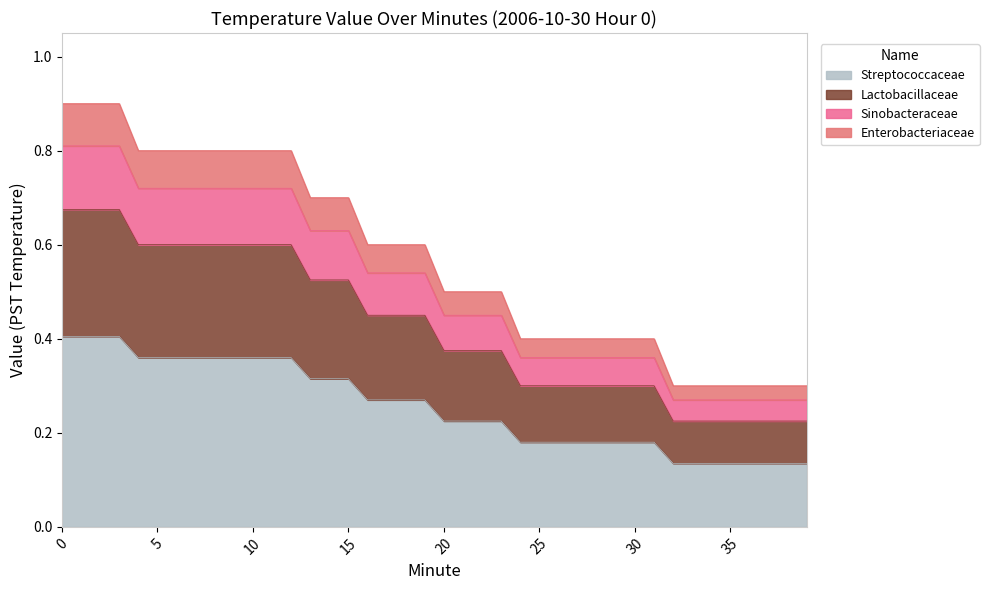

The Hour=0 series shows 0.5 at 16. True or false?

True